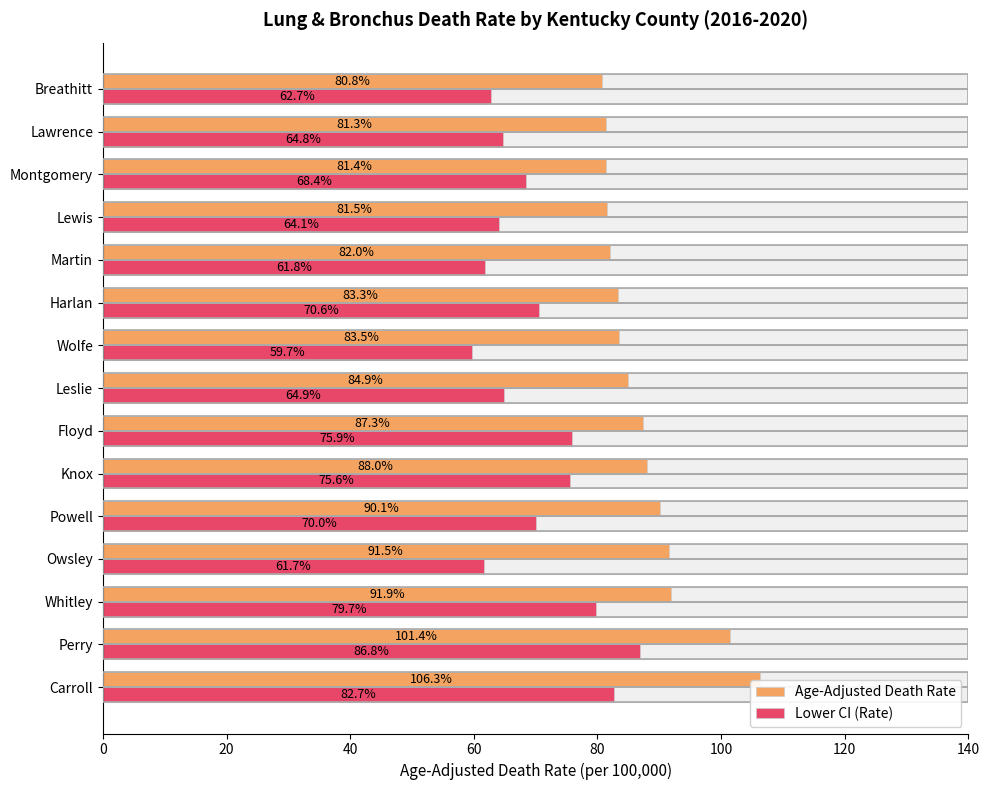

What is the difference between the maximum and minimum values in the Lower CI (Rate) series?

27.1